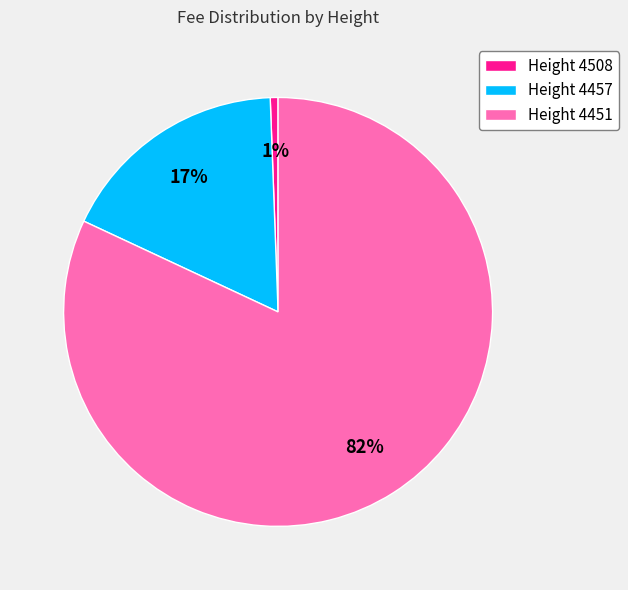

Do Height 4508 and Height 4451 together represent more than half of the pie?

Yes